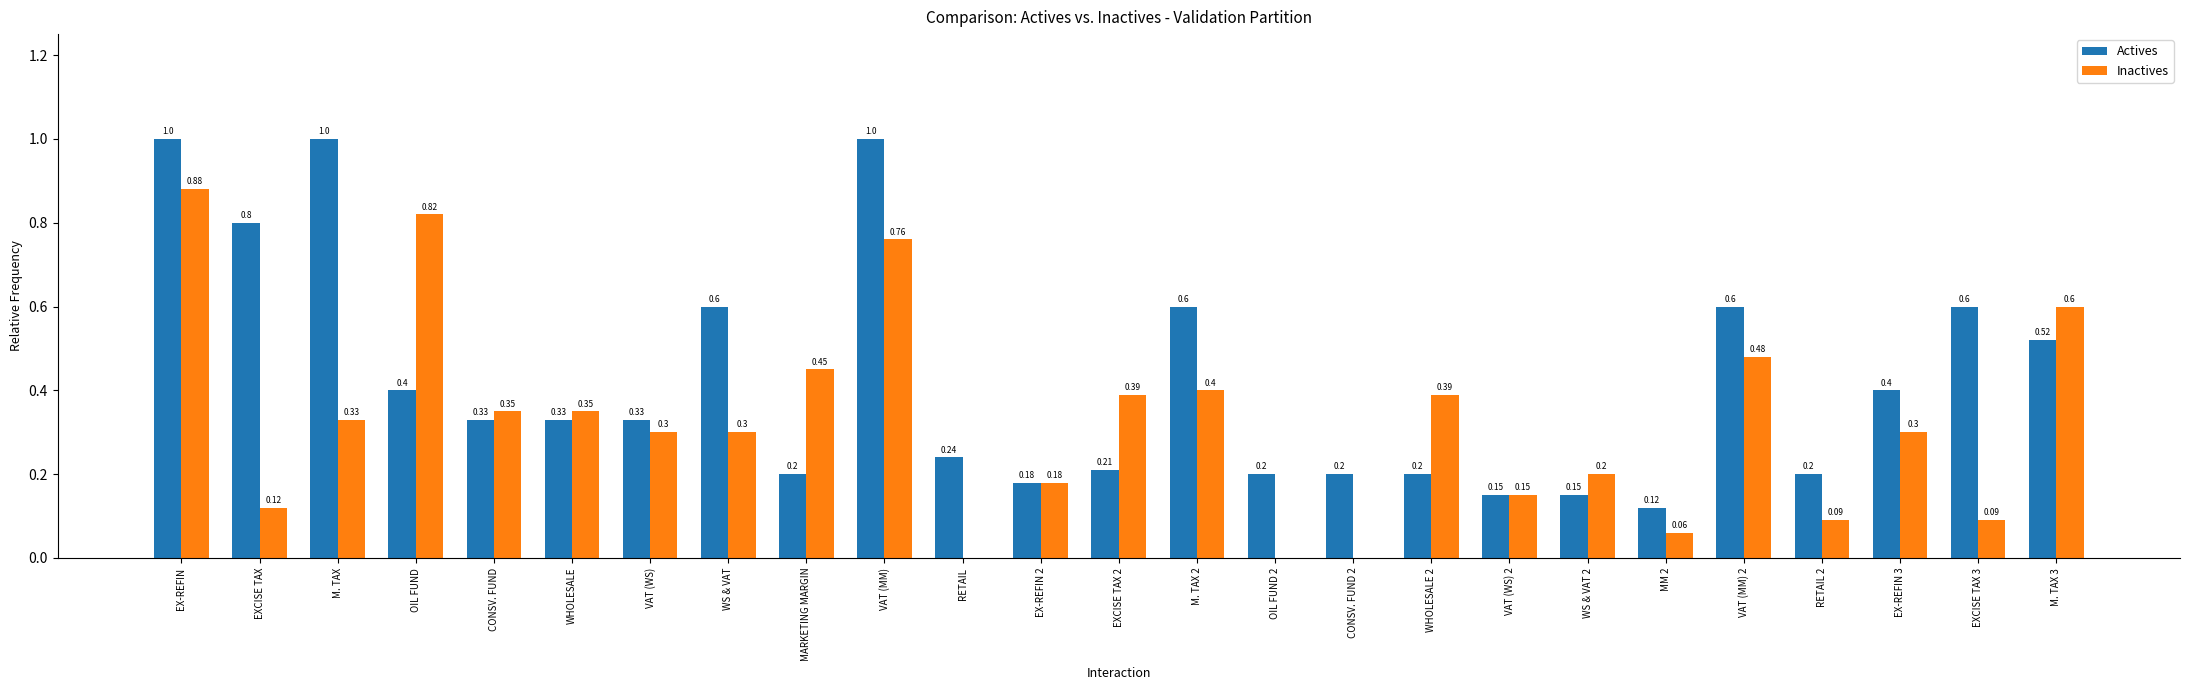

Is the value of Inactives at EXCISE TAX greater than the value of Actives at RETAIL?

No